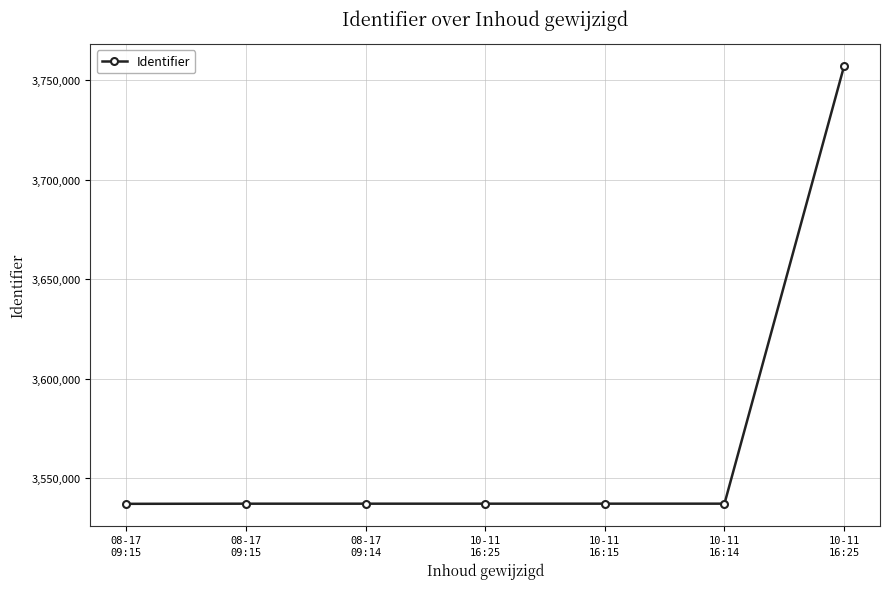

How many categories are shown in the chart?

7